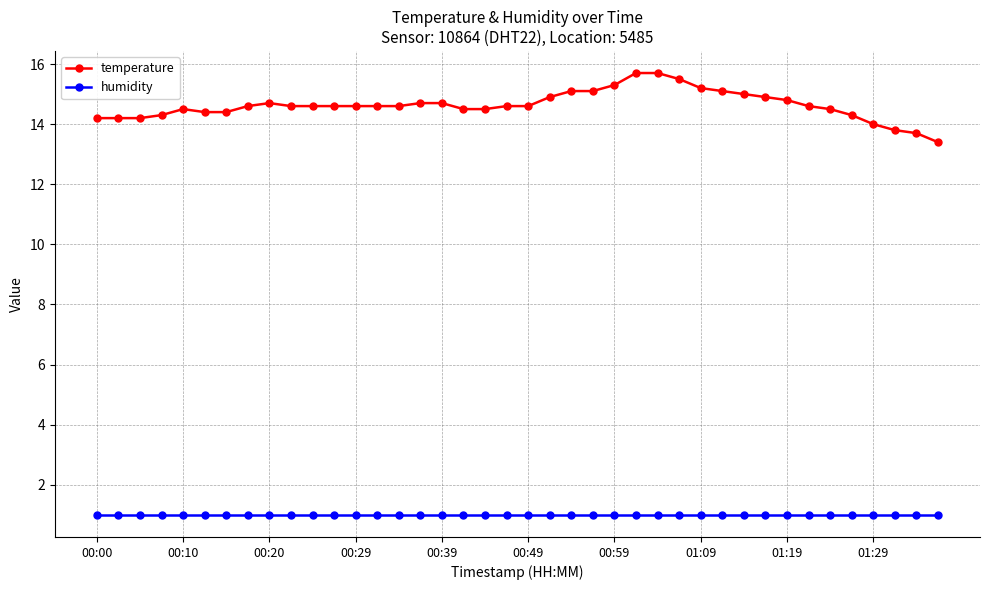

At how many categories does at least one series exceed 6?

40